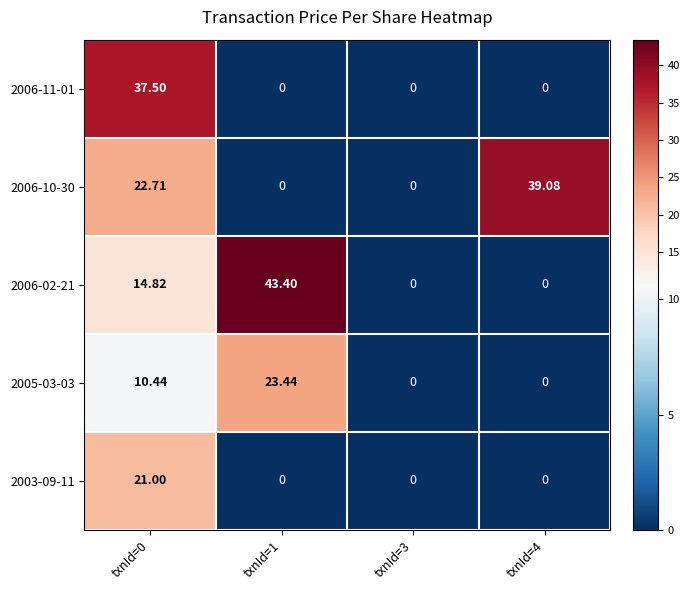

What is the total value across all series at txnId=1?

66.8